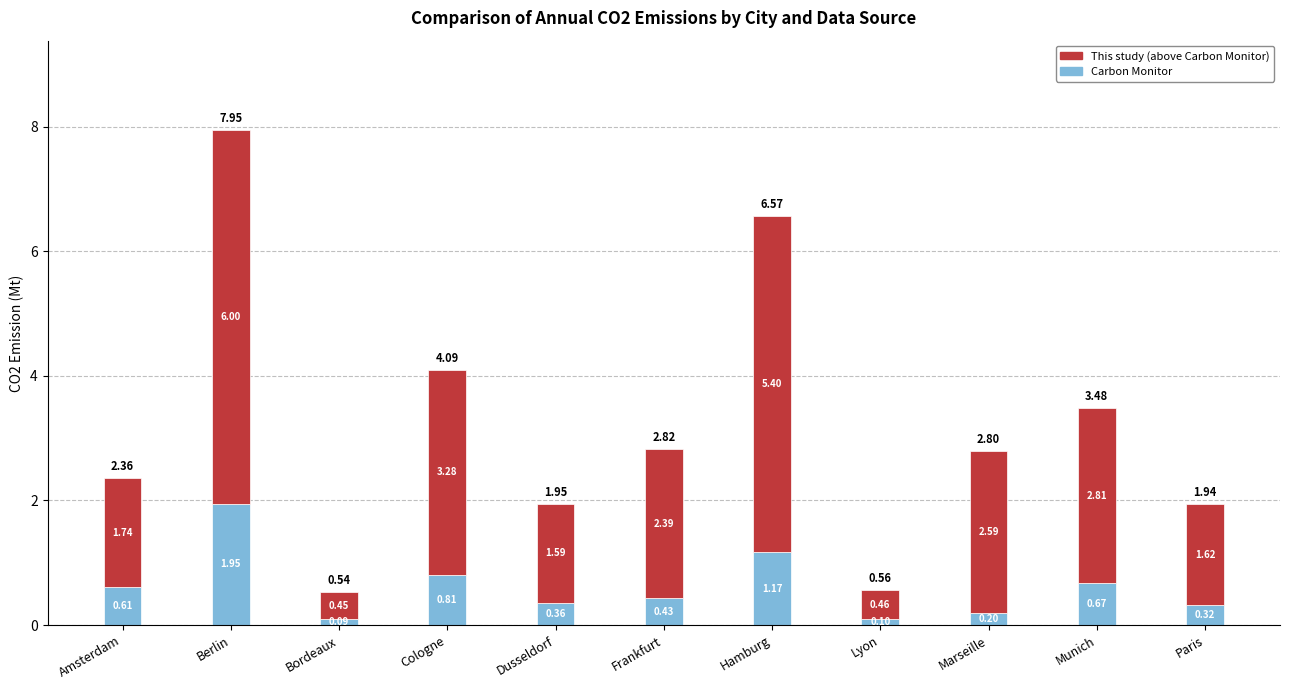

How many distinct data groups are displayed?

2